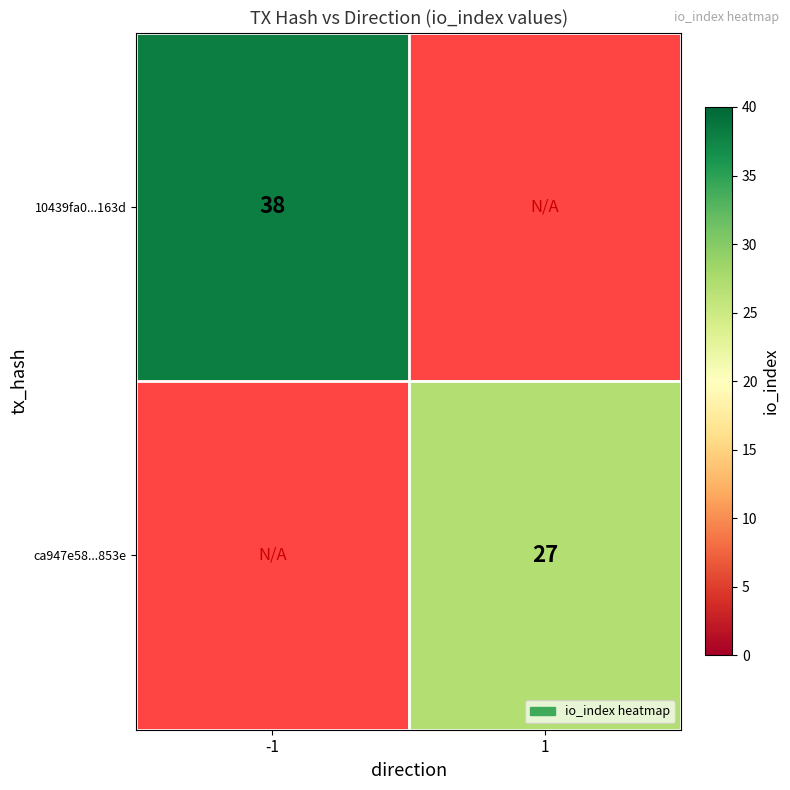

Is the value of 10439fa0...163d at -1 greater than the value of ca947e58...853e at 1?

Yes